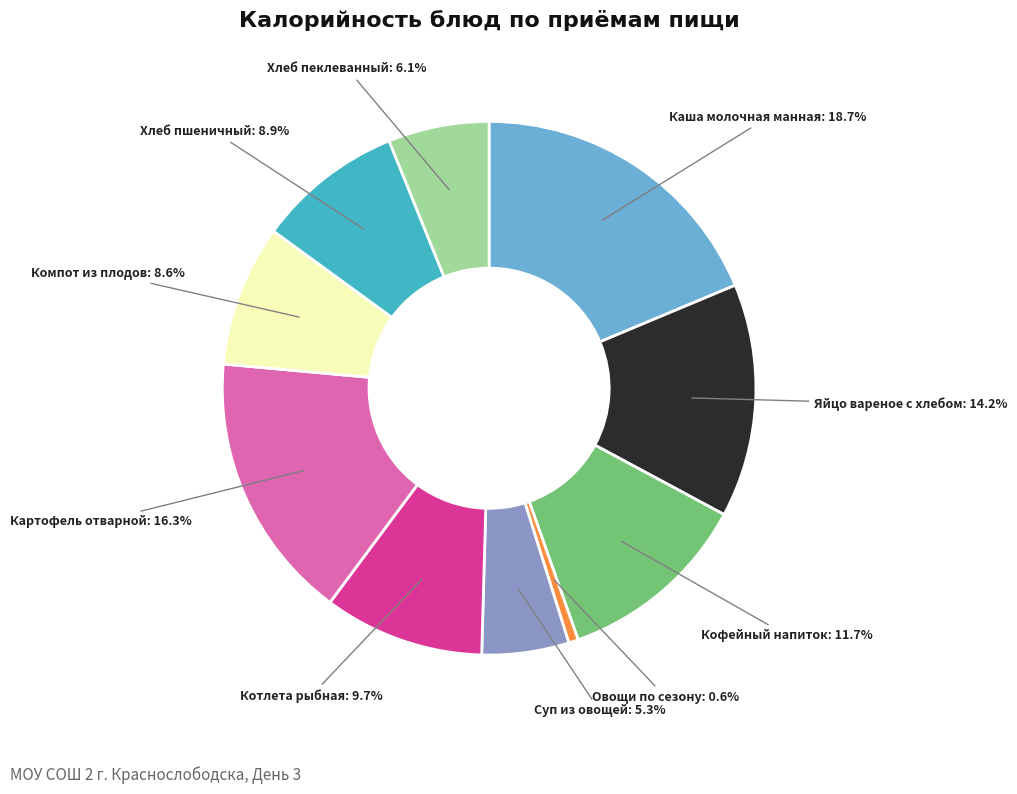

Is there any slice that represents more than half of the pie?

No